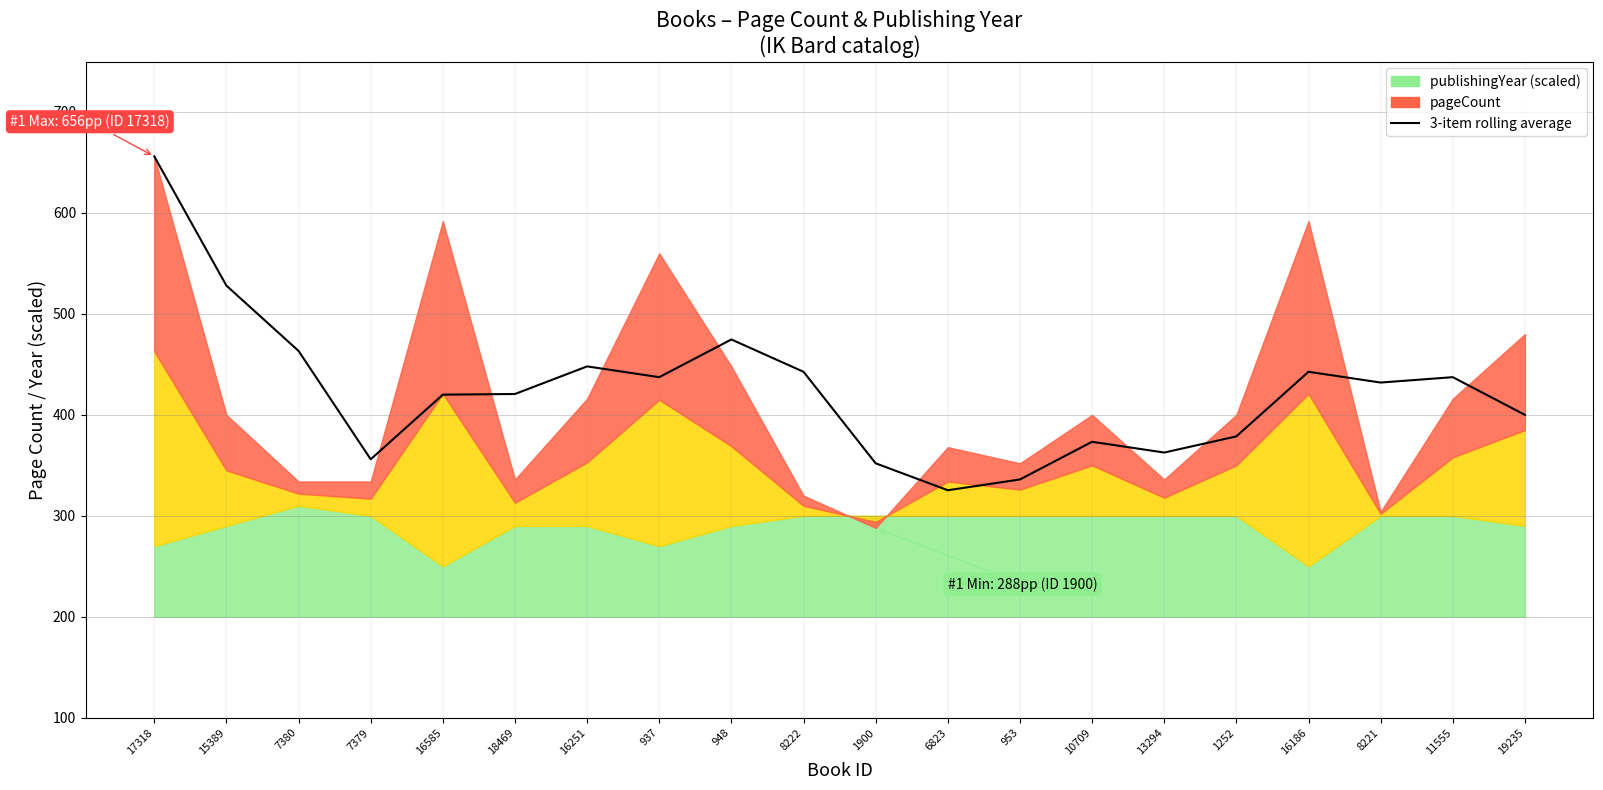

The value at 13294 is 362.7. True or false?

True